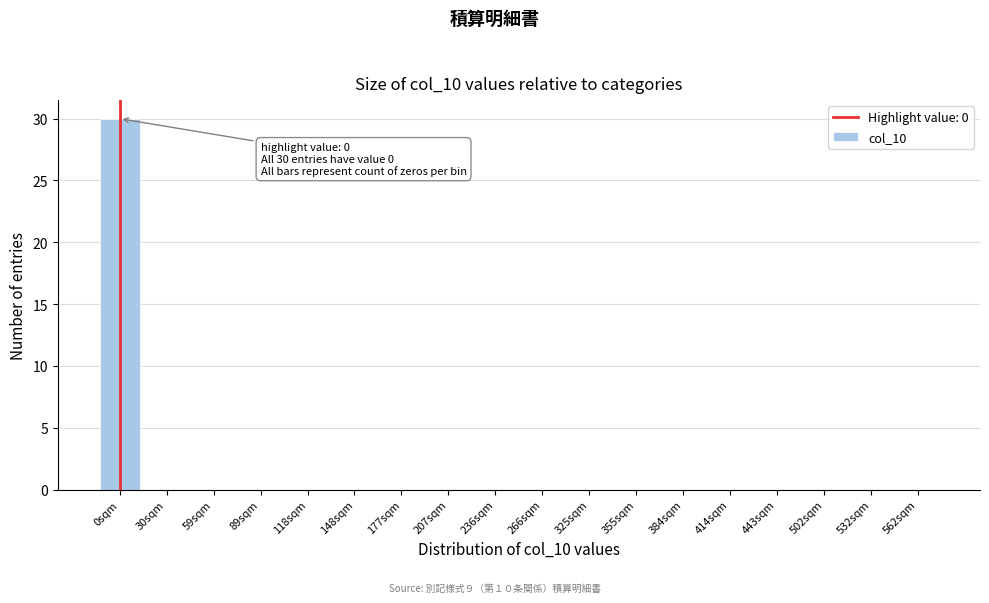

Reading left to right, what are all the values shown in this chart?

0sqm=30	30sqm=0	59sqm=0	89sqm=0	118sqm=0	148sqm=0	177sqm=0	207sqm=0	236sqm=0	266sqm=0	325sqm=0	355sqm=0	384sqm=0	414sqm=0	443sqm=0	502sqm=0	532sqm=0	562sqm=0